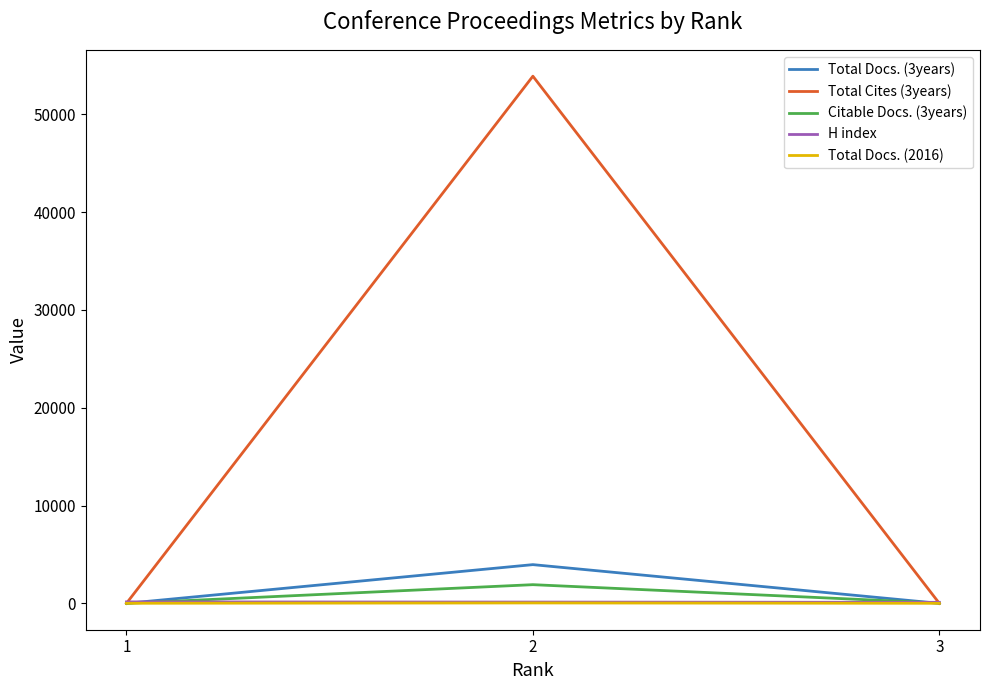

Count the Total Docs. (3years) values in the range 0 to 3959.

3